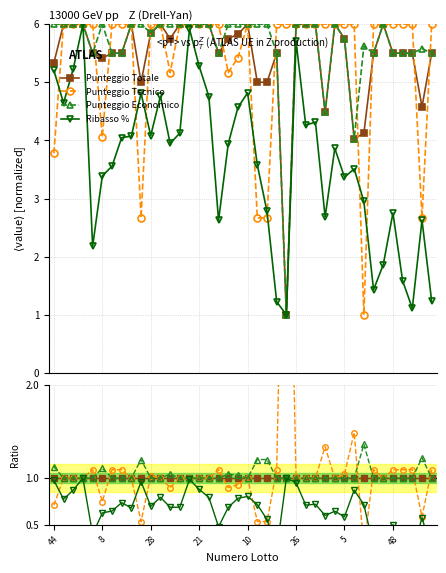

True or false: Ribasso % and Punteggio Totale cross at least once.

False